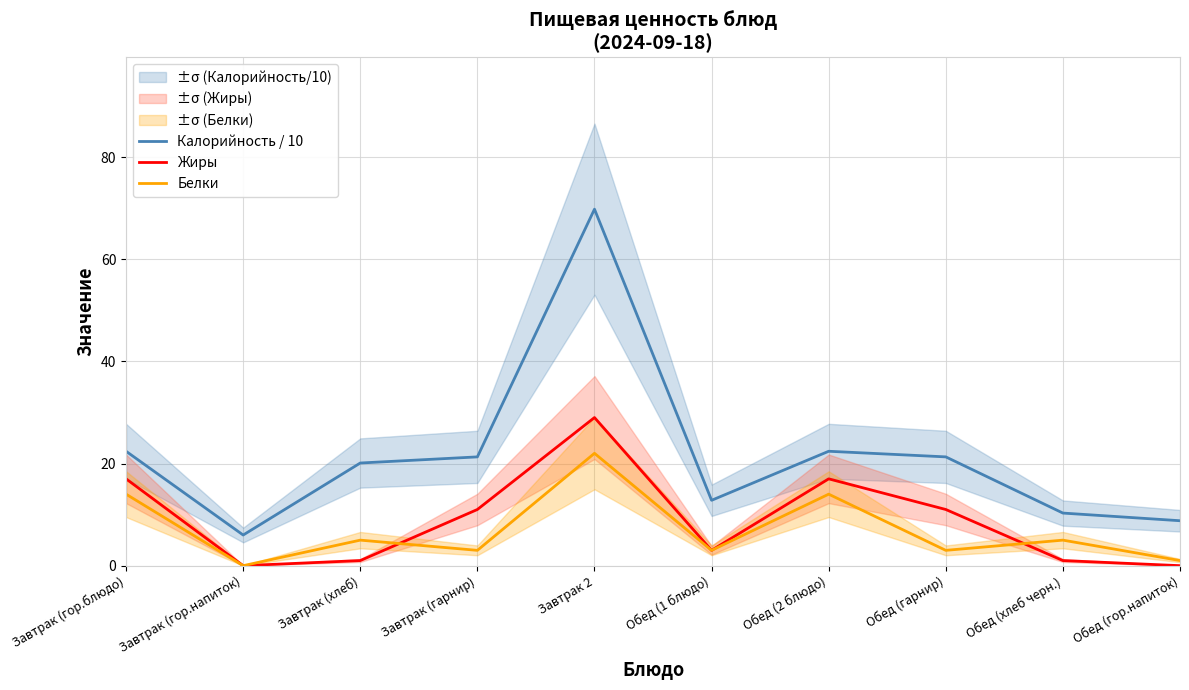

Between Завтрак (хлеб) and Обед (гор.напиток), which is larger?

Завтрак (хлеб)